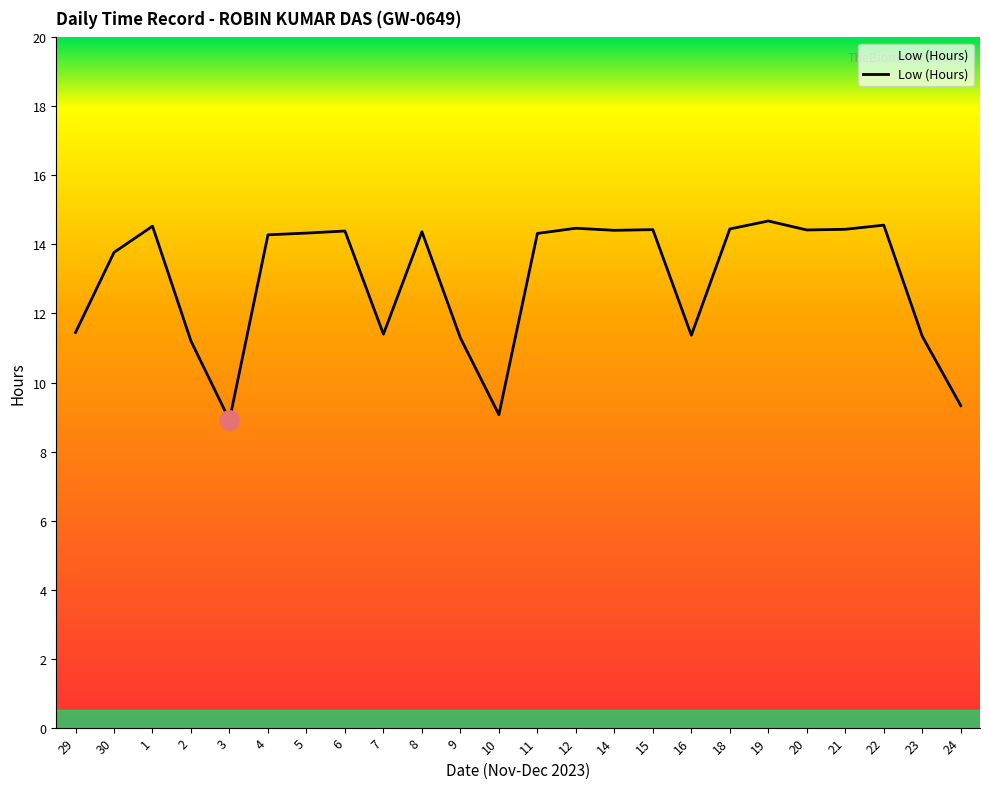

At which category does the data reach its first local valley?

3